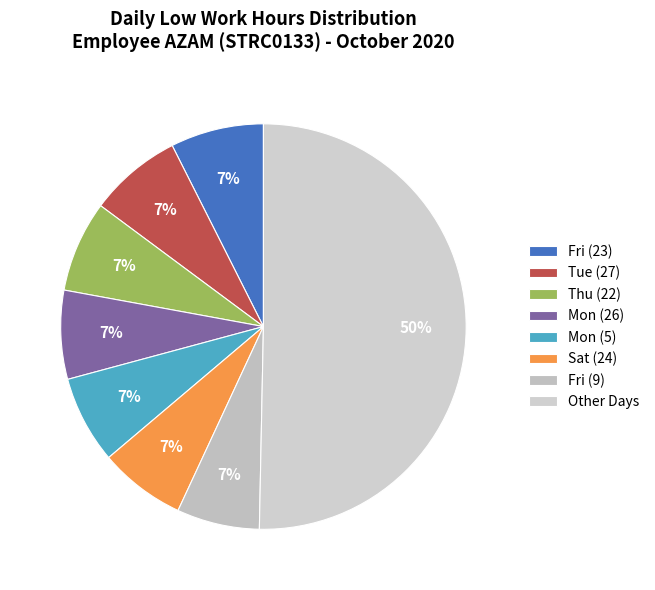

To the nearest percent, what is the average slice percentage?

12%